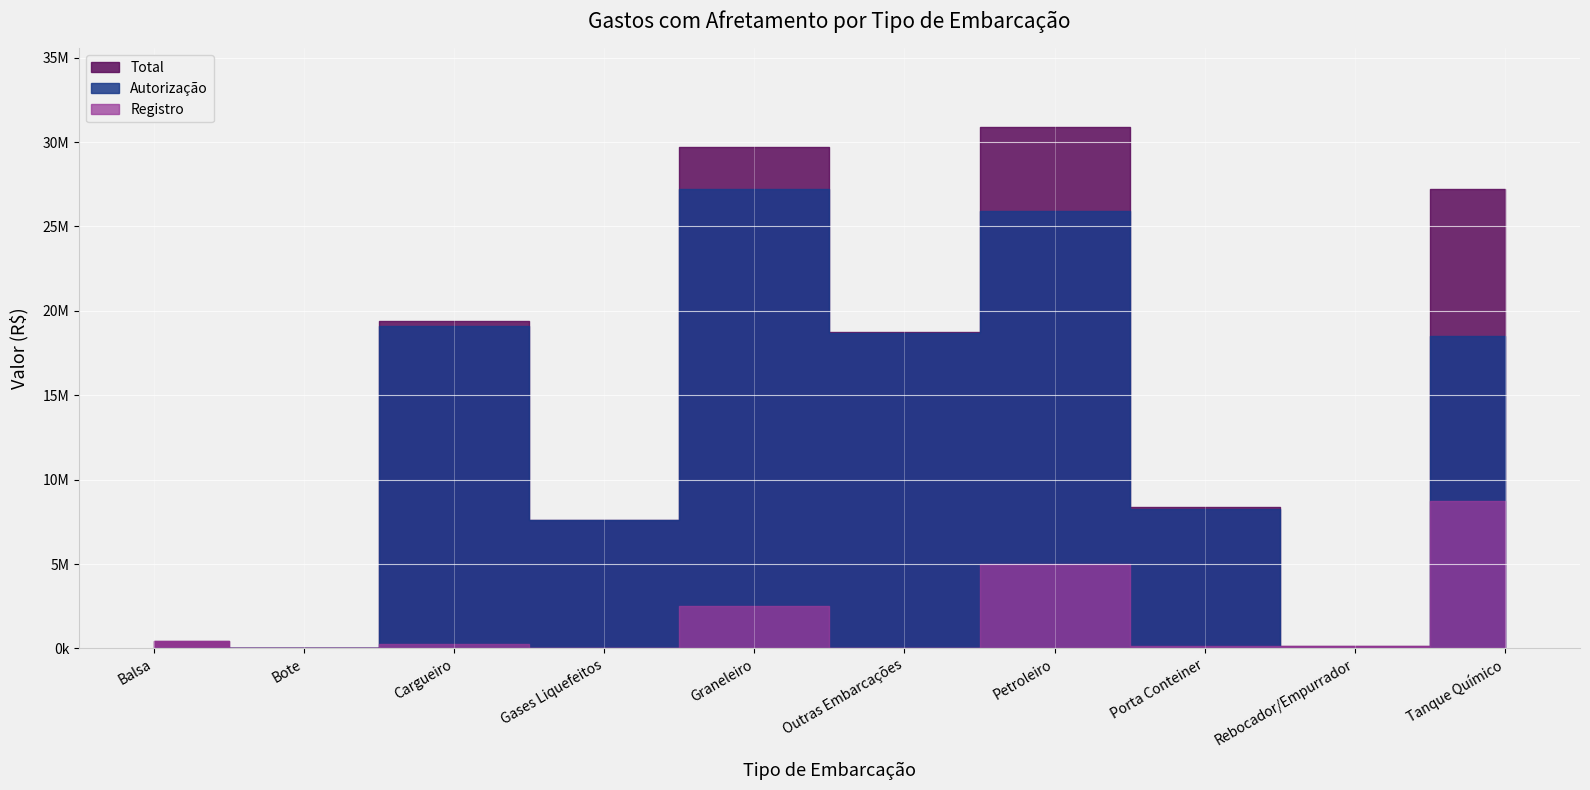

The Registro series shows 635338 at Balsa. True or false?

False